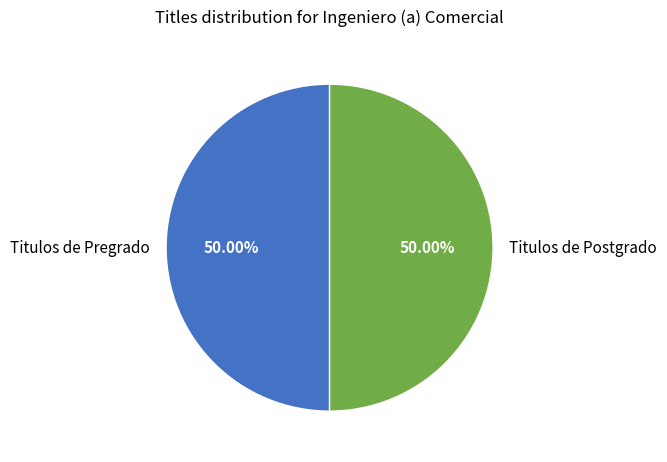

True or false: Titulos de Postgrado accounts for 35% of the total.

False